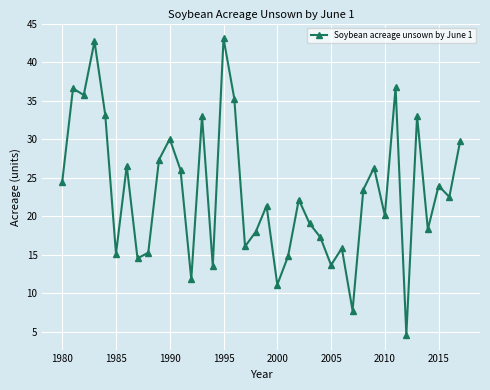

How many series are shown in this chart?

1